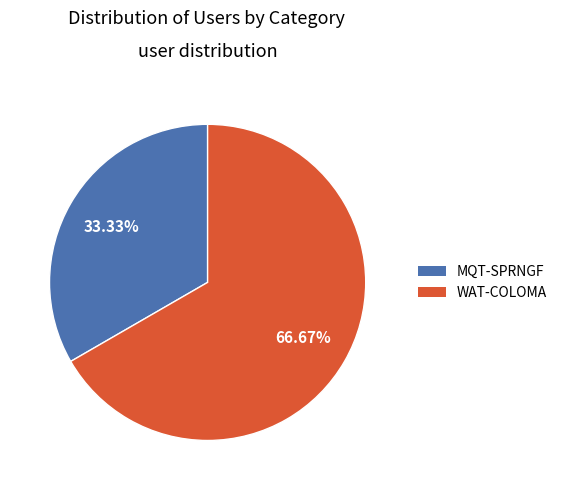

Does WAT-COLOMA represent more than half of the total?

Yes